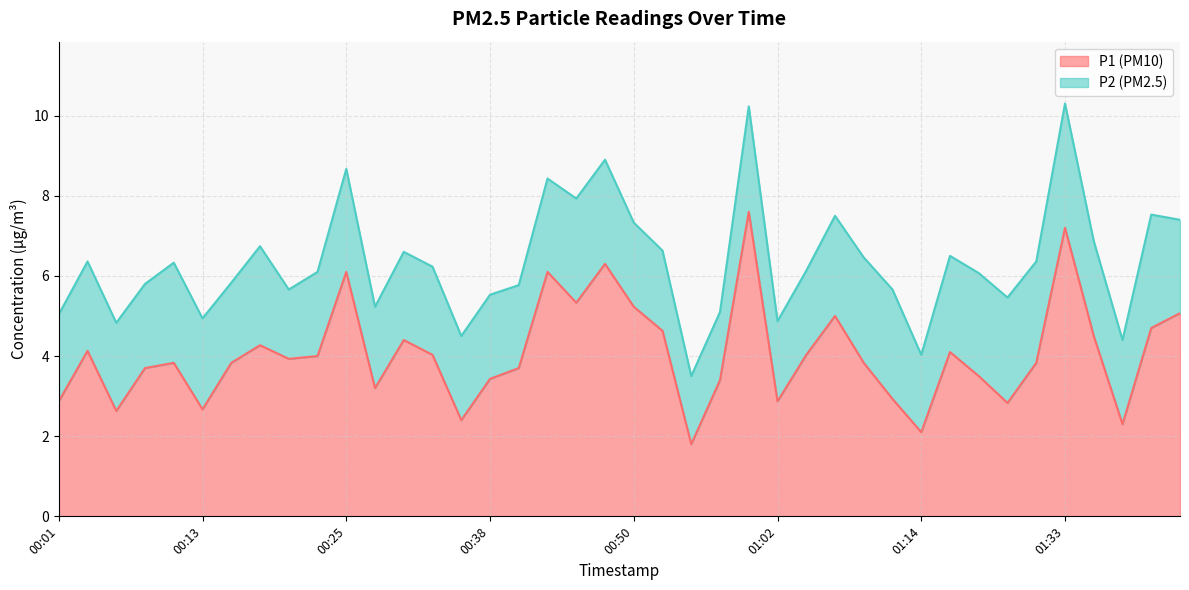

List the labels in order of value, largest first.

01:00, 01:33, 00:47, 00:25, 00:43, 00:45, 00:50, 01:43, 01:07, 01:41, 00:52, 01:36, 00:30, 00:18, 00:04, 01:20, 00:33, 01:05, 00:23, 00:21, 00:11, 00:16, 01:09, 01:31, 00:08, 00:40, 01:23, 00:38, 00:57, 00:28, 01:12, 00:01, 01:02, 01:25, 00:13, 00:06, 00:35, 01:38, 01:14, 00:55